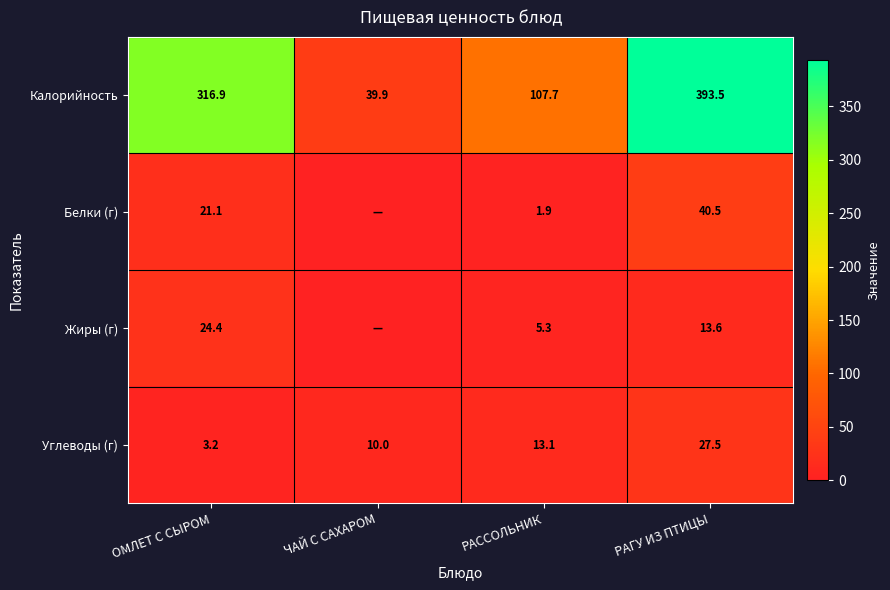

Between ОМЛЕТ С СЫРОМ and РАССОЛЬНИК, which series saw the biggest shift?

Калорийность